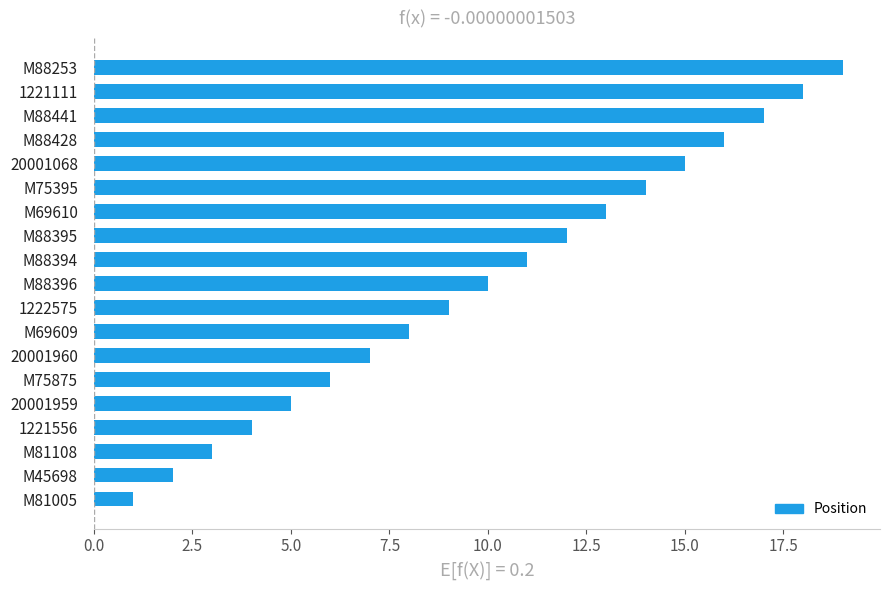

List the labels in order of value, smallest first.

M81005, M45698, M81108, 1221556, 20001959, M75875, 20001960, M69609, 1222575, M88396, M88394, M88395, M69610, M75395, 20001068, M88428, M88441, 1221111, M88253